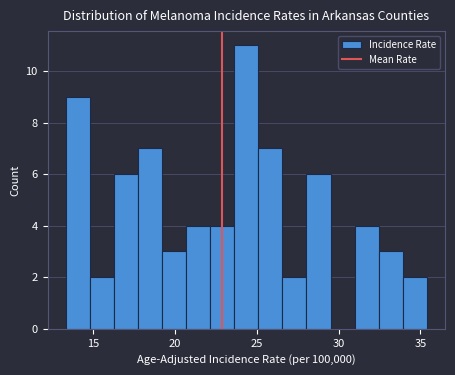

Read against the x-axis, roughly where is the centre of the tallest bar?

24.5